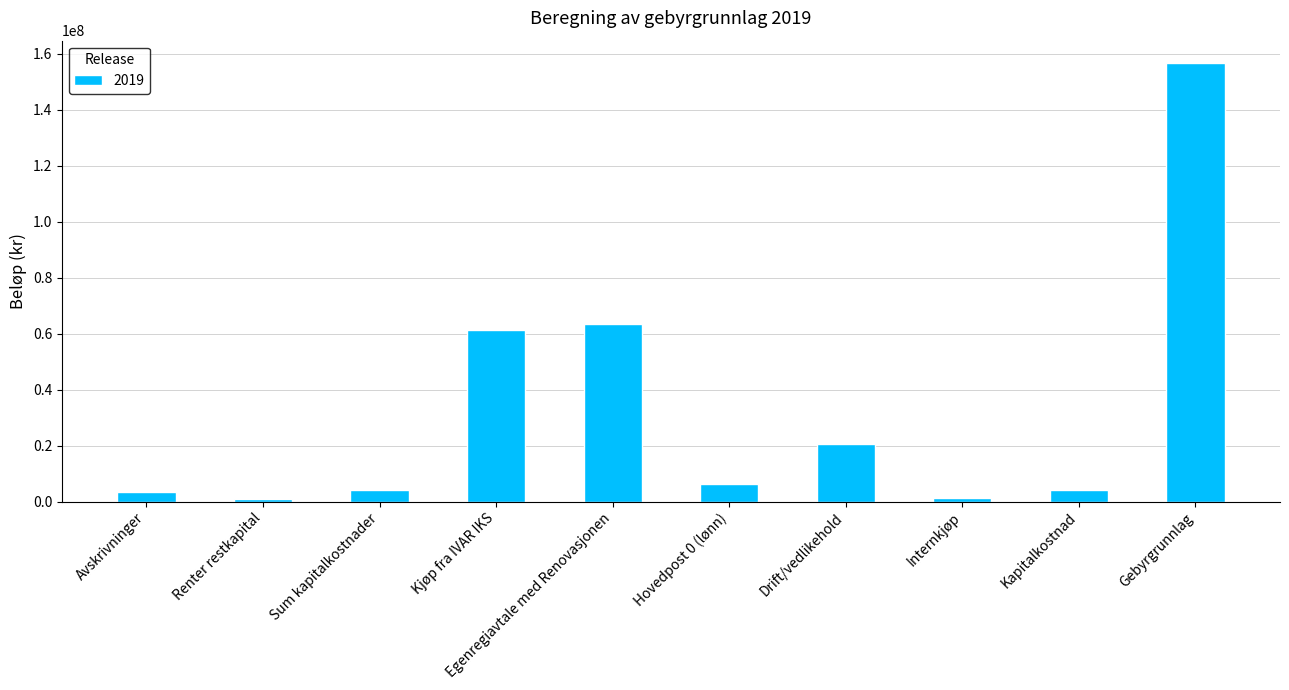

What is the sum of the values at Internkjøp and Hovedpost 0 (lønn)?

7572000